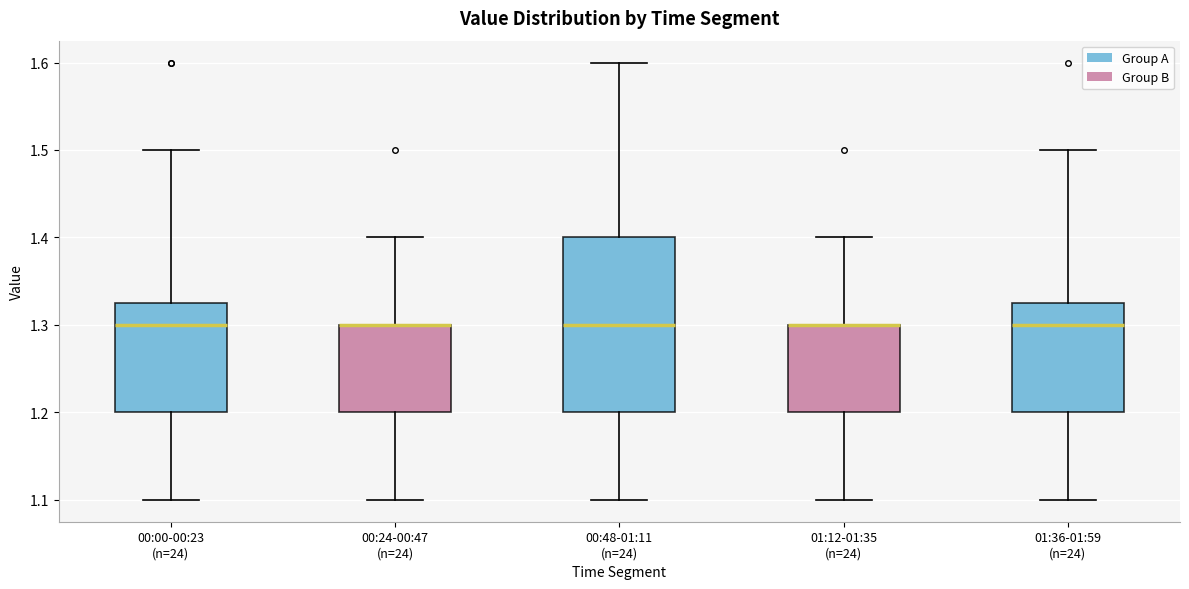

Reading left to right, read every box against the y-axis: the position of its median line, the range the box covers, and the ends of its whiskers. The values are not printed on the chart, so give them approximately, as read against the axis.

00:00-00:23 (n=24): median 1.30, box 1.20 to 1.33, whiskers 1.10 to 1.50
00:24-00:47 (n=24): median 1.30 (drawn on the box's upper edge), box 1.20 to 1.30, whiskers 1.10 to 1.40
00:48-01:11 (n=24): median 1.30, box 1.20 to 1.40, whiskers 1.10 to 1.60
01:12-01:35 (n=24): median 1.30 (drawn on the box's upper edge), box 1.20 to 1.30, whiskers 1.10 to 1.40
01:36-01:59 (n=24): median 1.30, box 1.20 to 1.33, whiskers 1.10 to 1.50